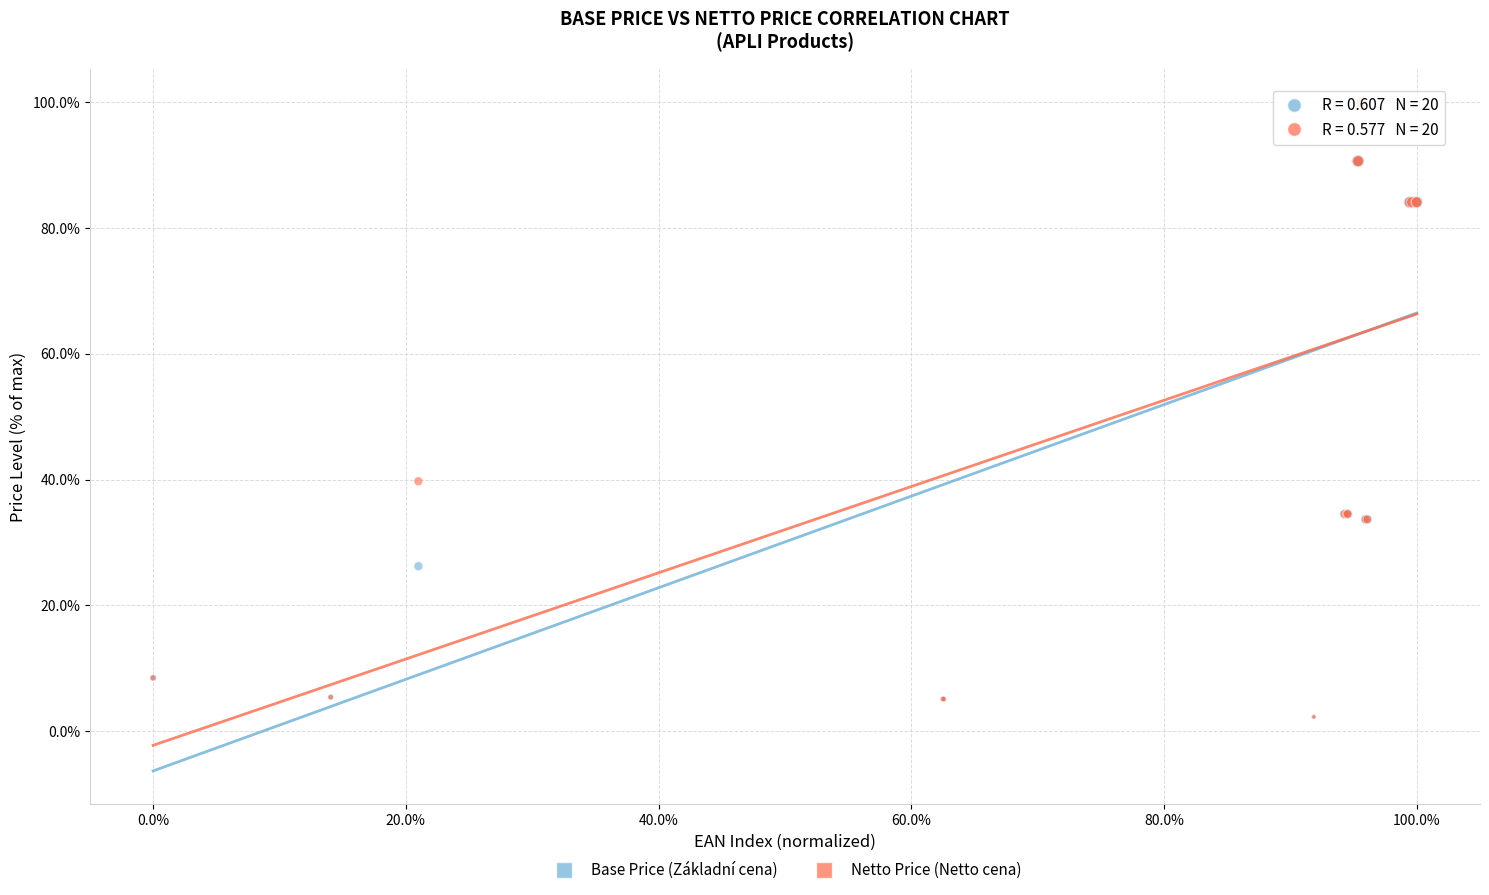

In the Base Price (Základní cena) series, what Y value is closest to 51?

34.5